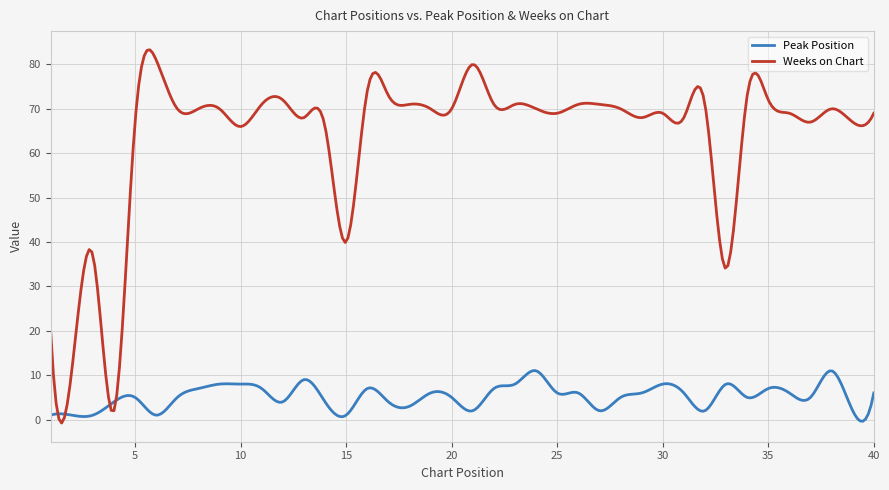

Rank the series by their average value, from lowest to highest.

Peak Position, Weeks on Chart